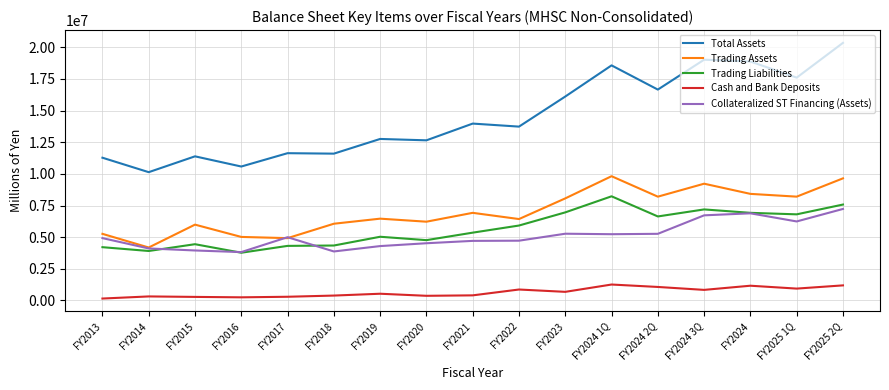

The value of Collateralized ST Financing (Assets) at FY2024 2Q is 2167362. True or false?

False